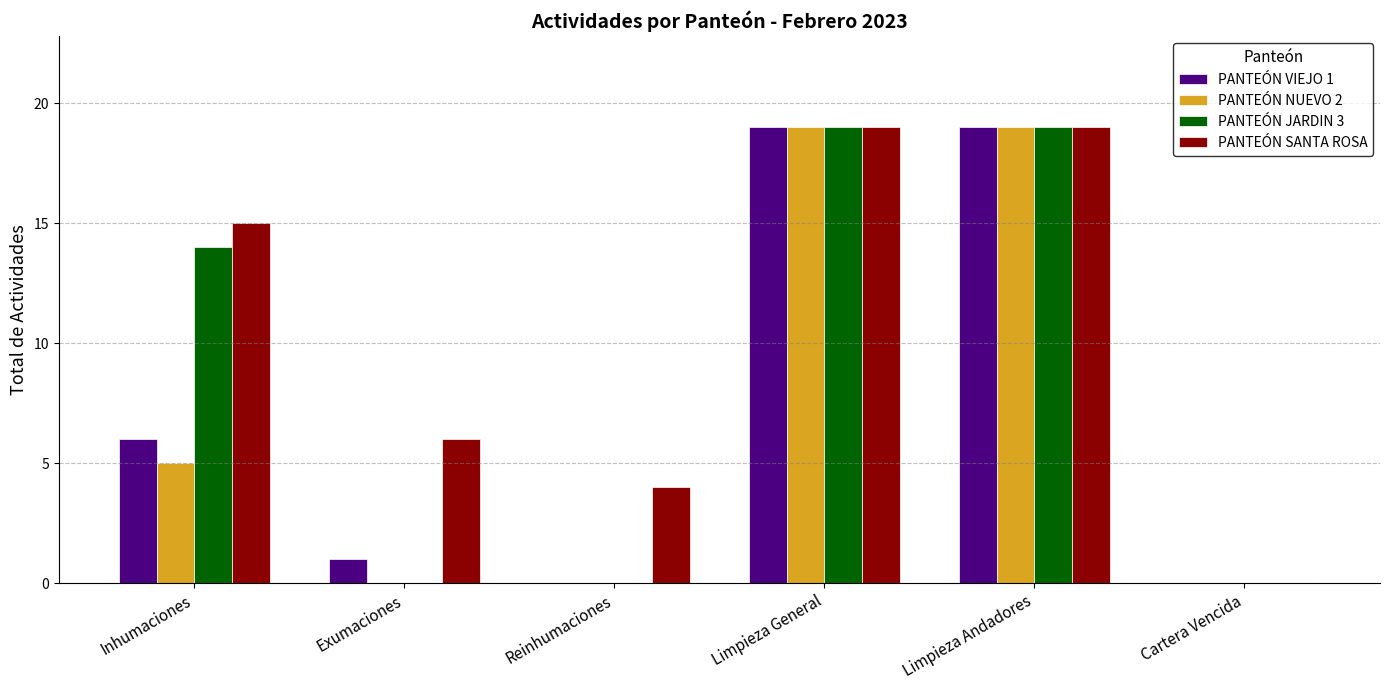

Count the number of categories in the chart.

6